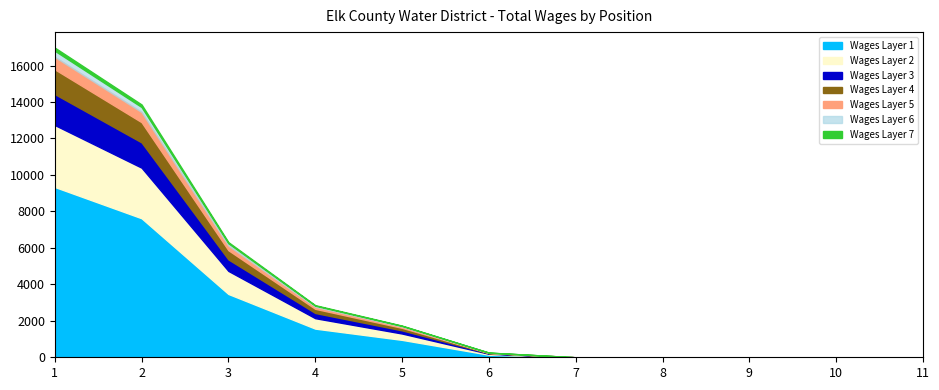

Does the chart have visible grid lines?

No